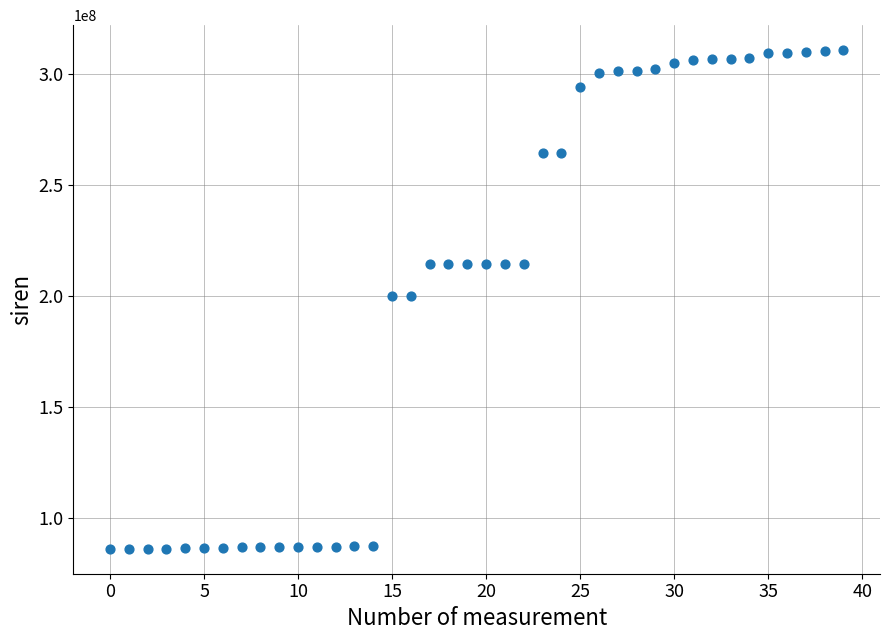

What is the range of Y values (max minus min)?

224998092